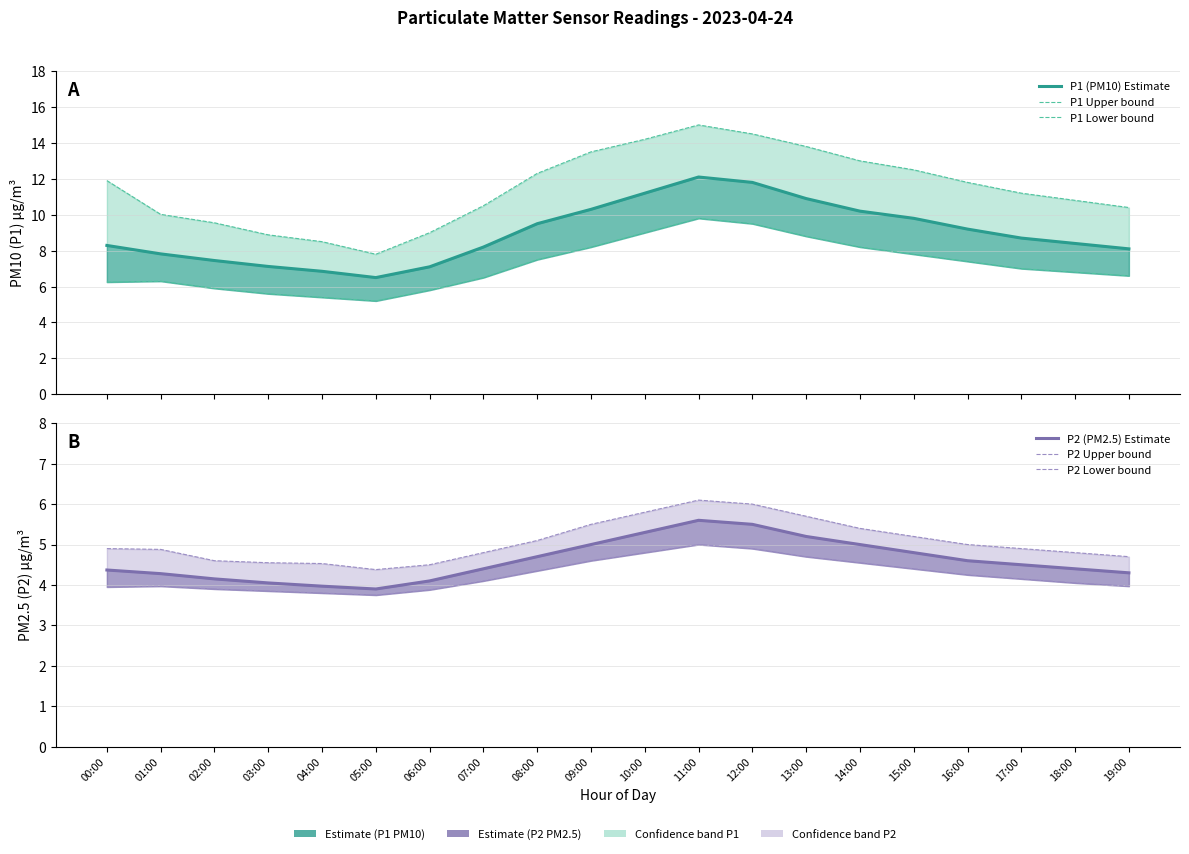

Which series has the largest total across all categories?

P1 Upper bound